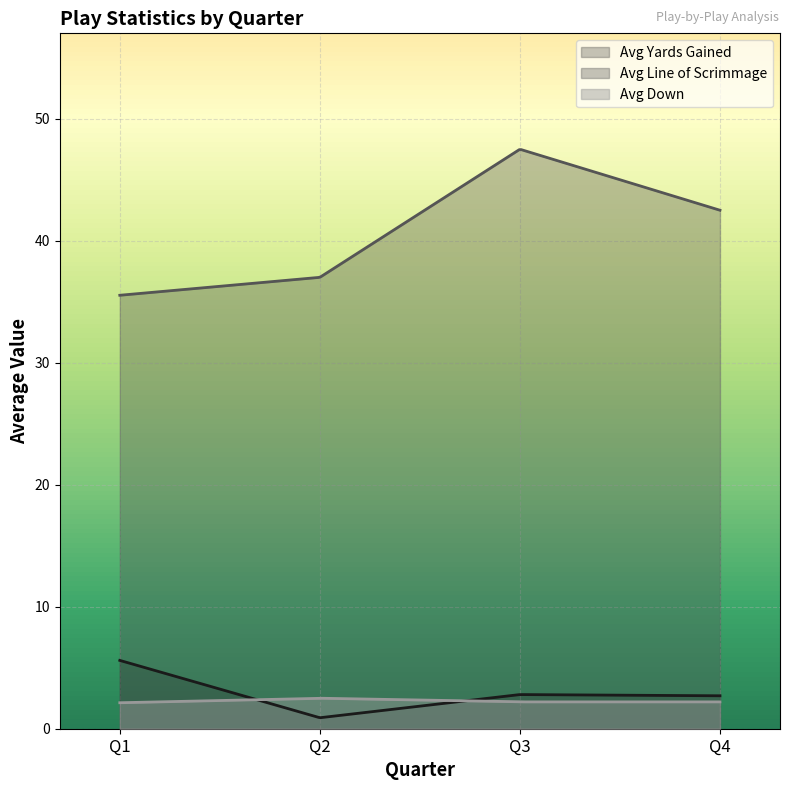

What is the sum of all avg_down values?

9.0